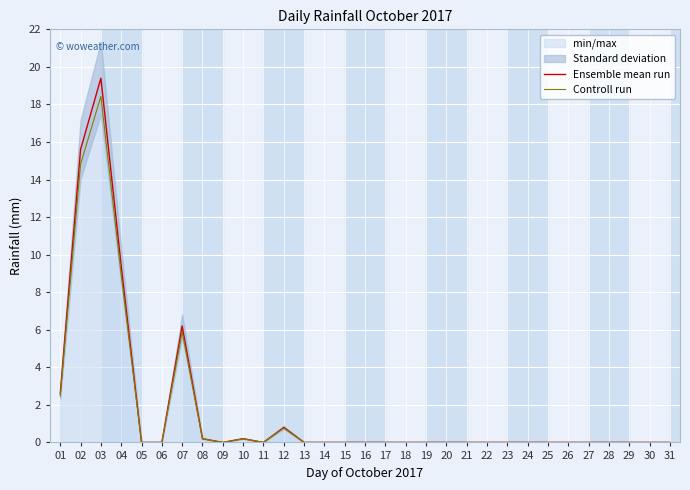

Reading left to right, what are all the values shown in this chart?

Ensemble mean run: 2.6	15.6	19.4	9.4	0.0	0.0	6.2	0.2	0.0	0.2	0.0	0.8	0.0	0.0	0.0	0.0	0.0	0.0	0.0	0.0	0.0	0.0	0.0	0.0	0.0	0.0	0.0	0.0	0.0	0.0	0.0
Controll run: 2.5	14.8	18.4	8.9	0.0	0.0	5.9	0.2	0.0	0.2	0.0	0.8	0.0	0.0	0.0	0.0	0.0	0.0	0.0	0.0	0.0	0.0	0.0	0.0	0.0	0.0	0.0	0.0	0.0	0.0	0.0